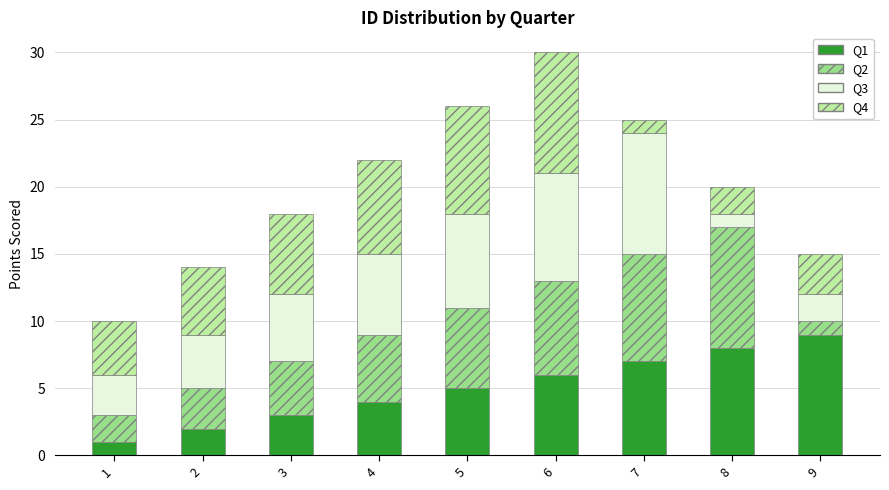

Is it true that Q1 equals 2 at 5?

False